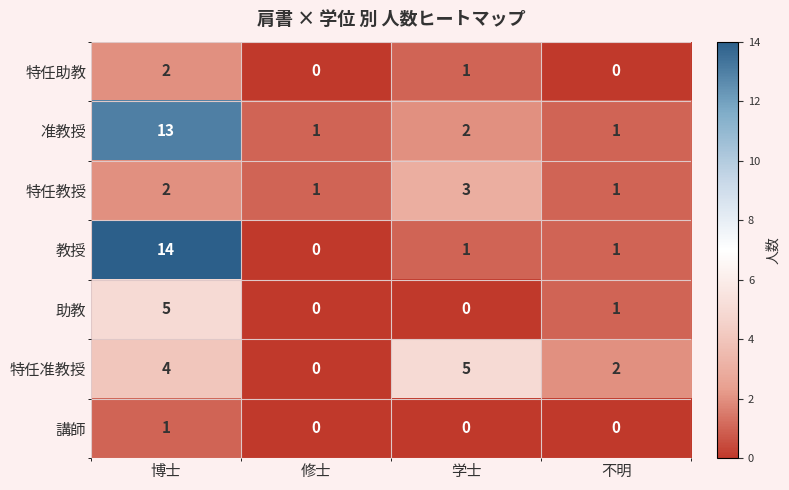

What is the spread (max minus min) of values at 博士?

13